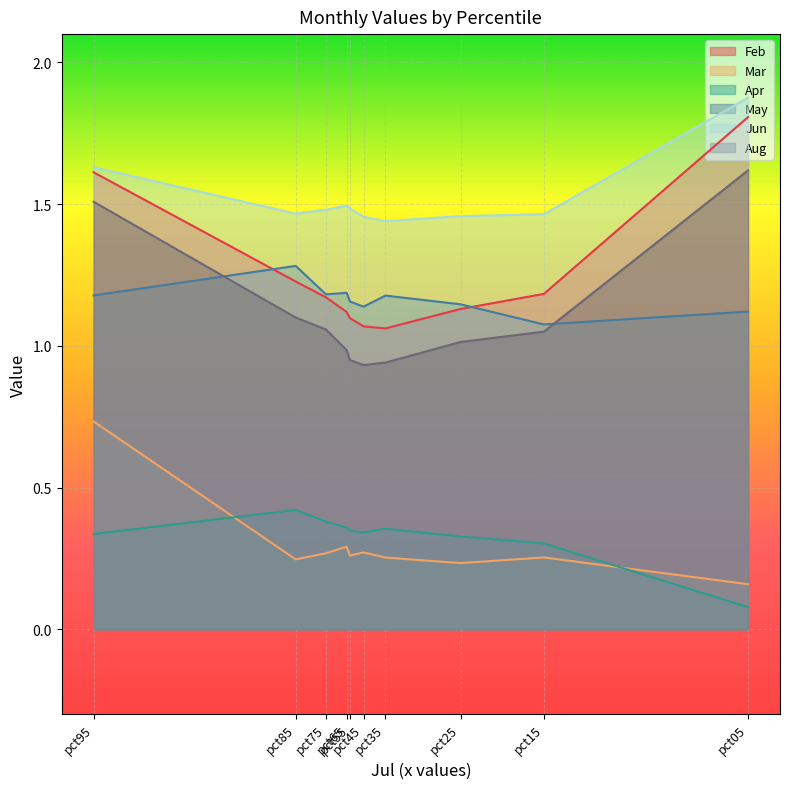

How many lines are shown in the chart?

6